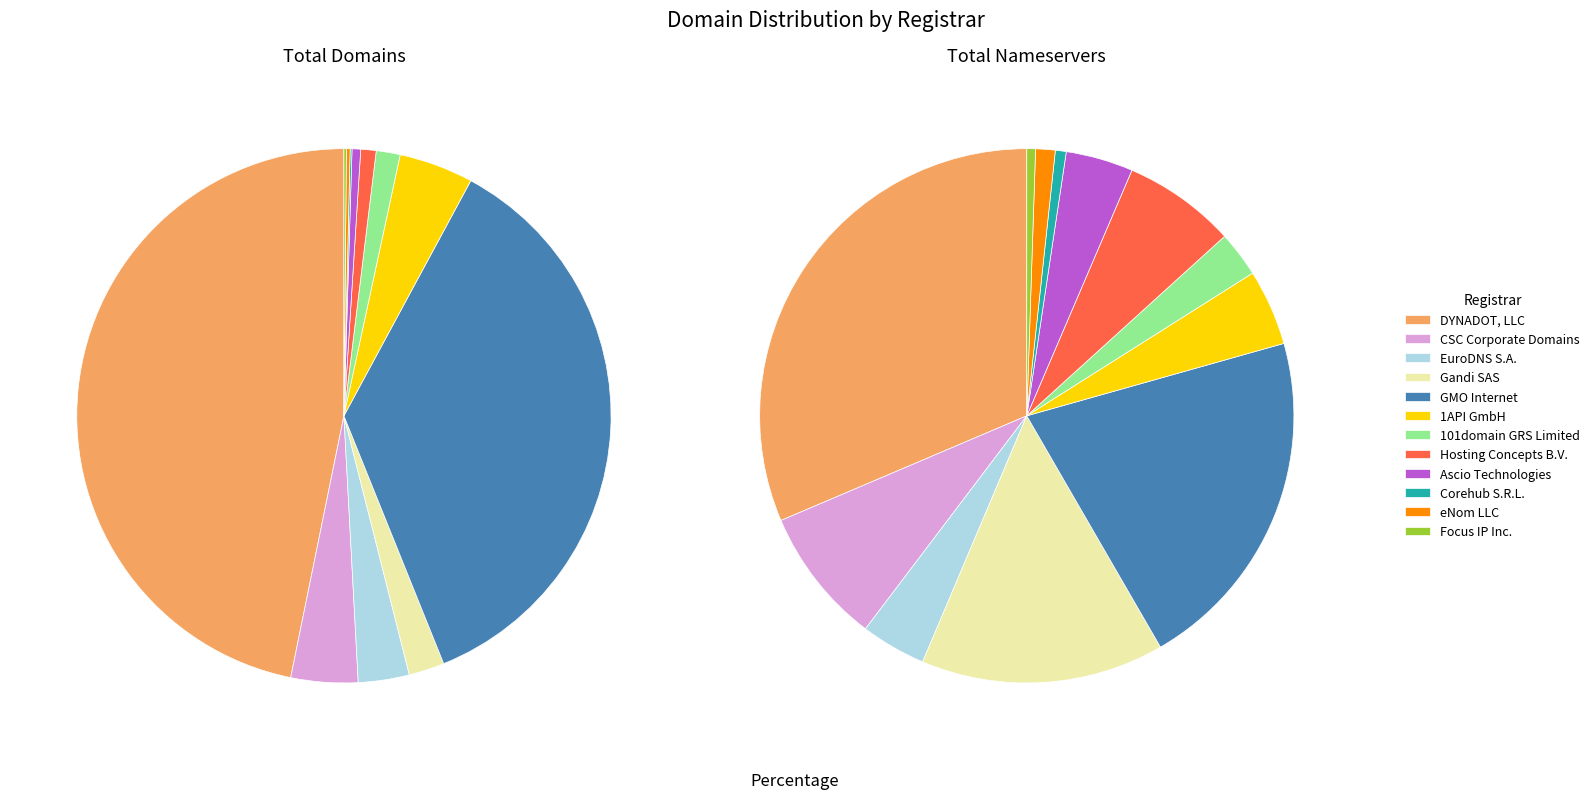

Which category has the smallest portion of the pie?

Corehub S.R.L.